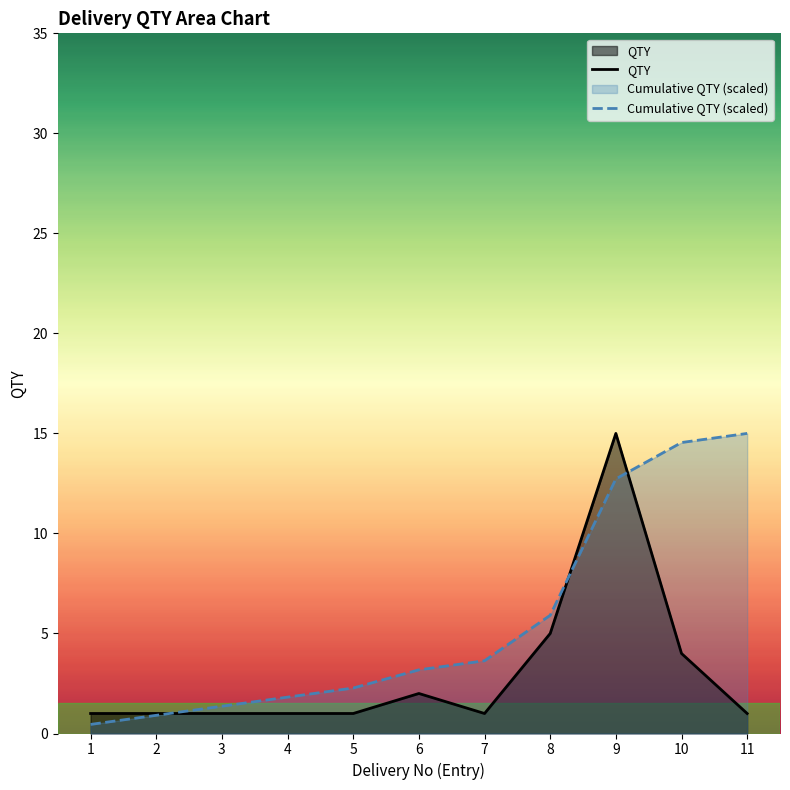

Which category has the highest value in the QTY series?

9